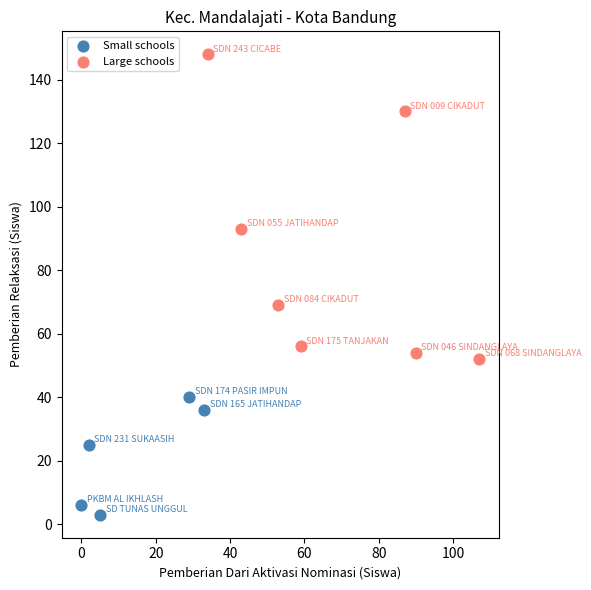

What are all the series names shown in the legend?

Small schools, Large schools